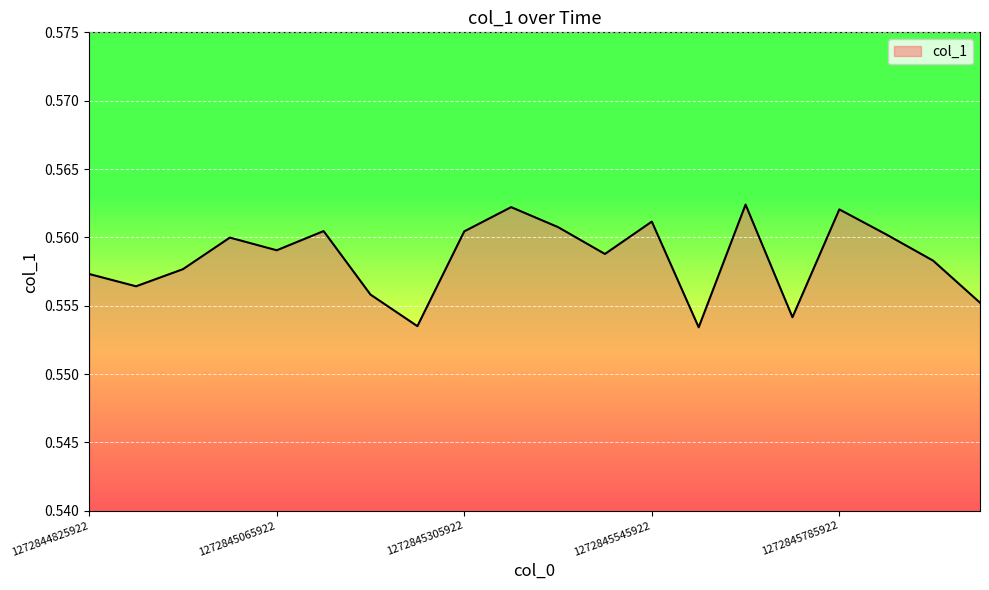

At which category does the data reach its first local peak?

1272845005922